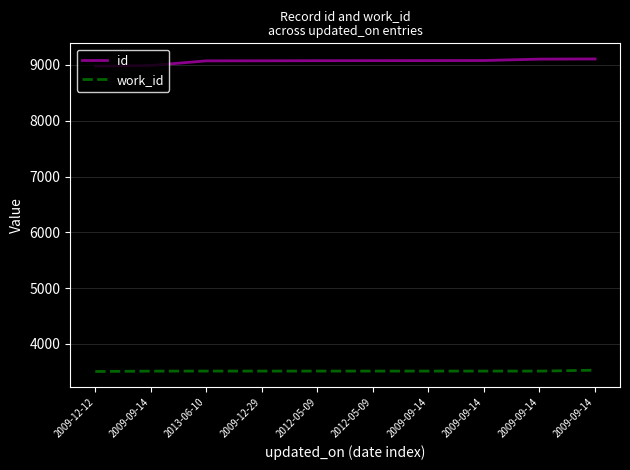

True or false: work_id and id intersect in this chart.

False